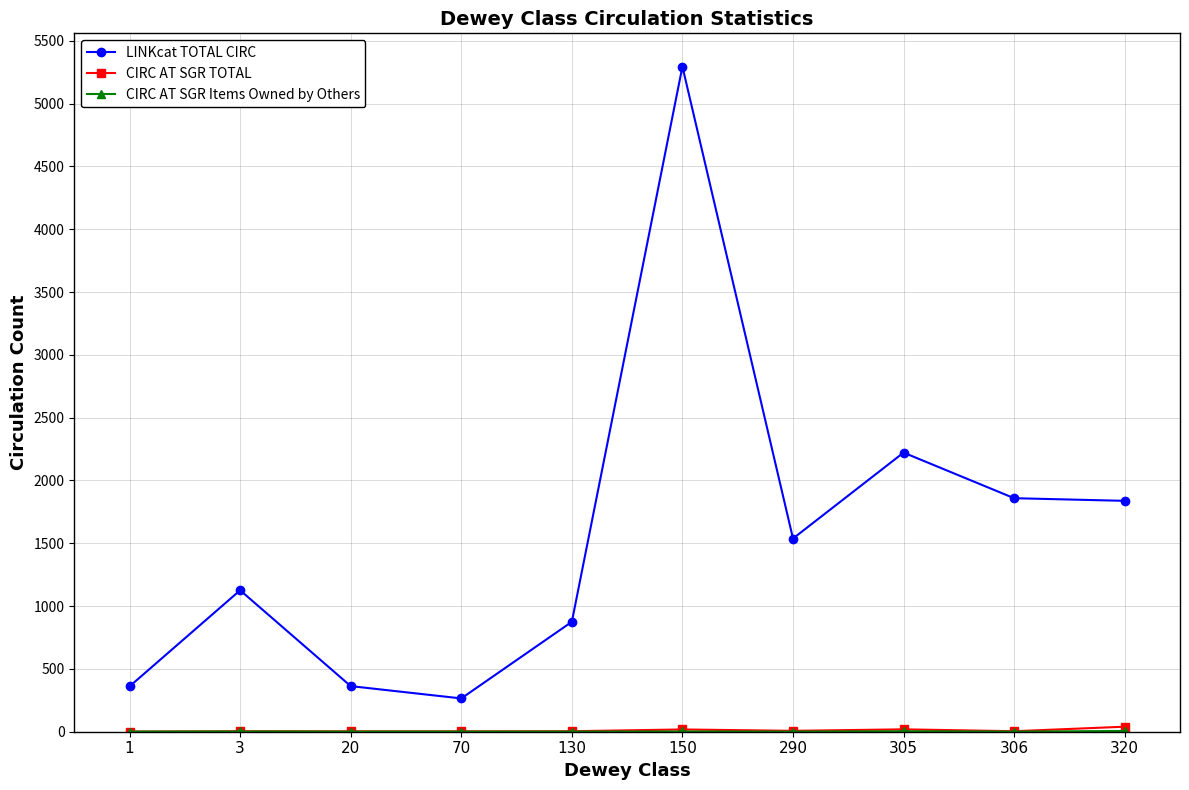

True or false: LINKcat TOTAL CIRC has more than 1 points higher than both neighbors.

True